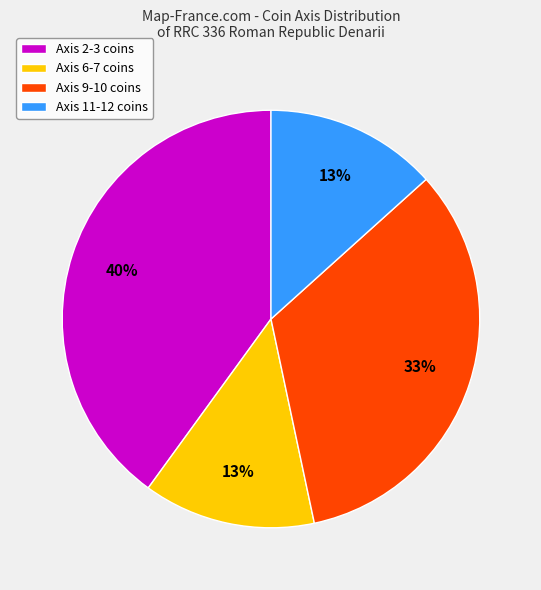

Combined, do Axis 6-7 coins and Axis 9-10 coins account for over 50%?

No